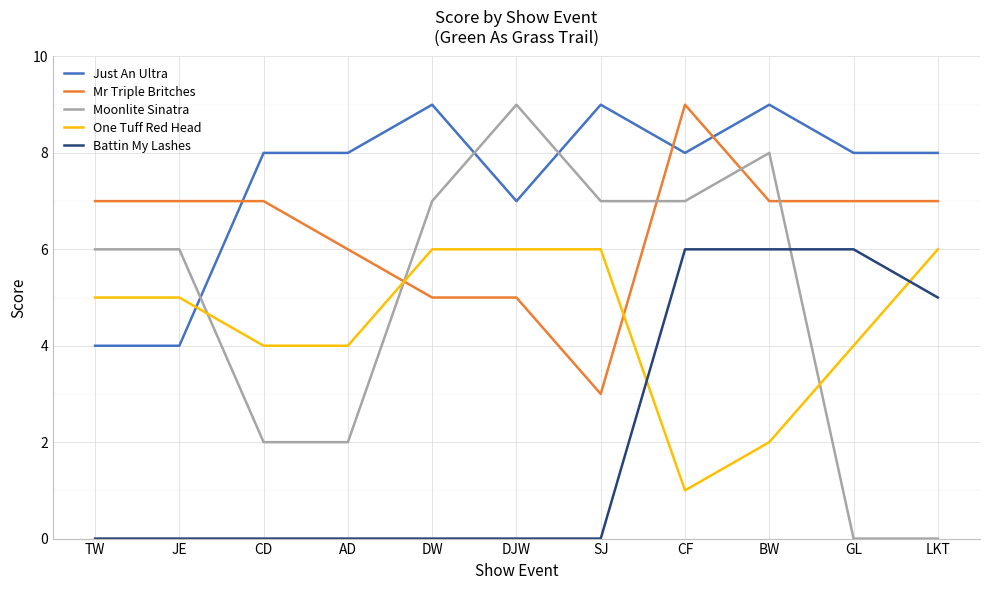

Is this an area chart (filled region under the line)?

No